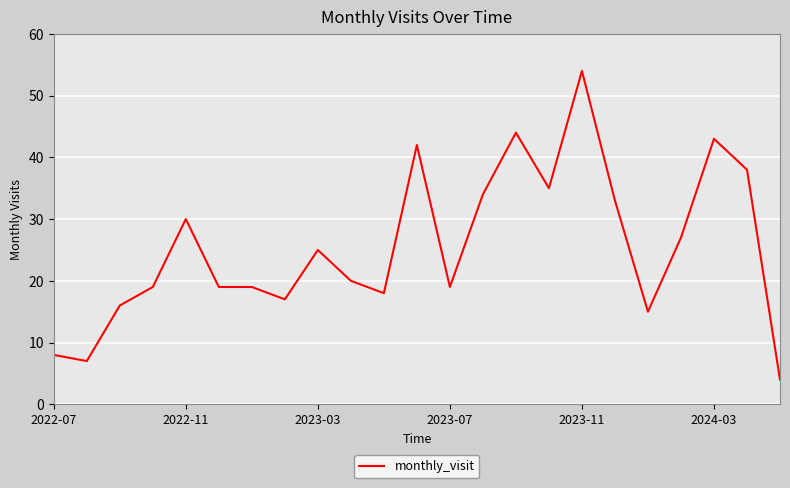

What is the greatest value displayed?

54